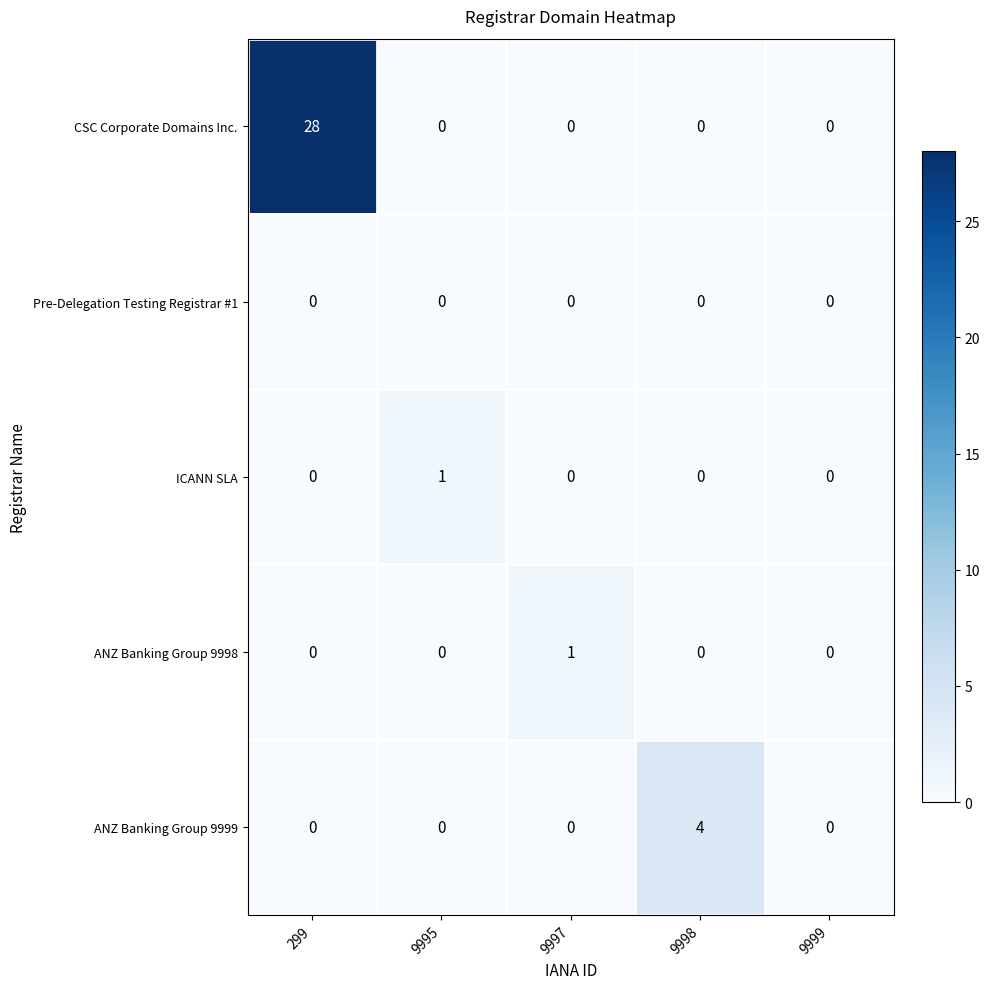

True or false: ANZ Banking Group 9999 has a value of -1 at 9999.

False